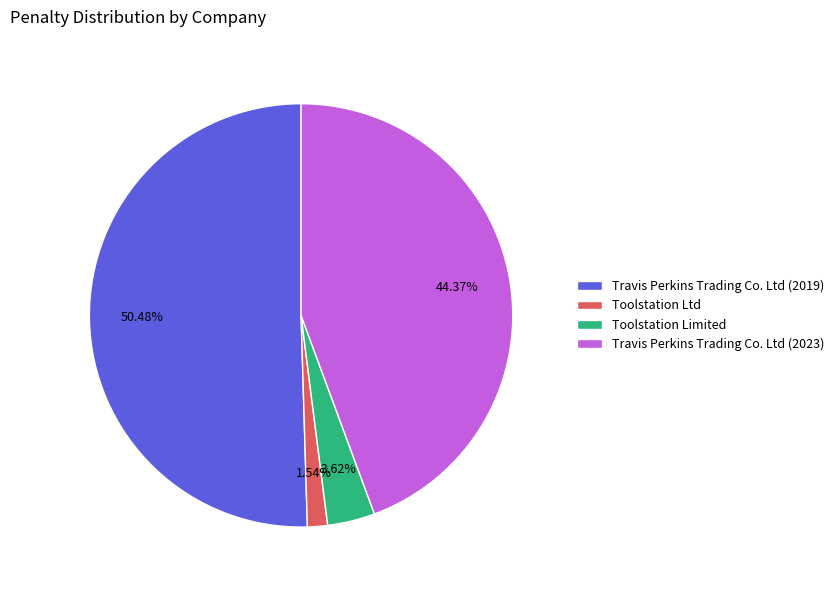

What is the largest slice in the pie chart?

Travis Perkins Trading Co. Ltd (2019)